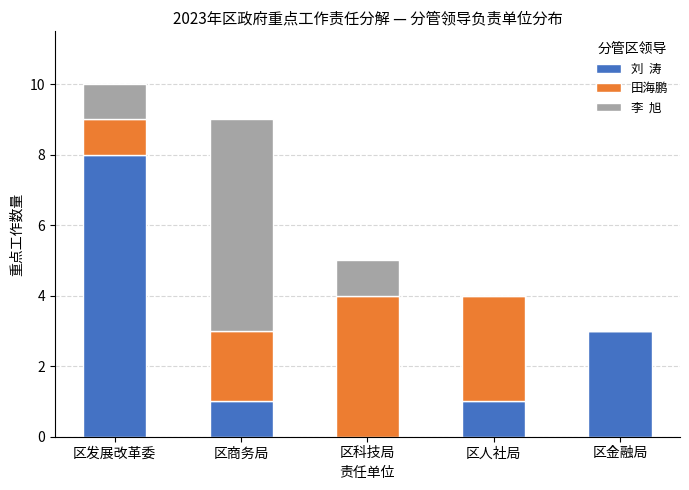

At which category is the sum across all series the highest?

区发展改革委